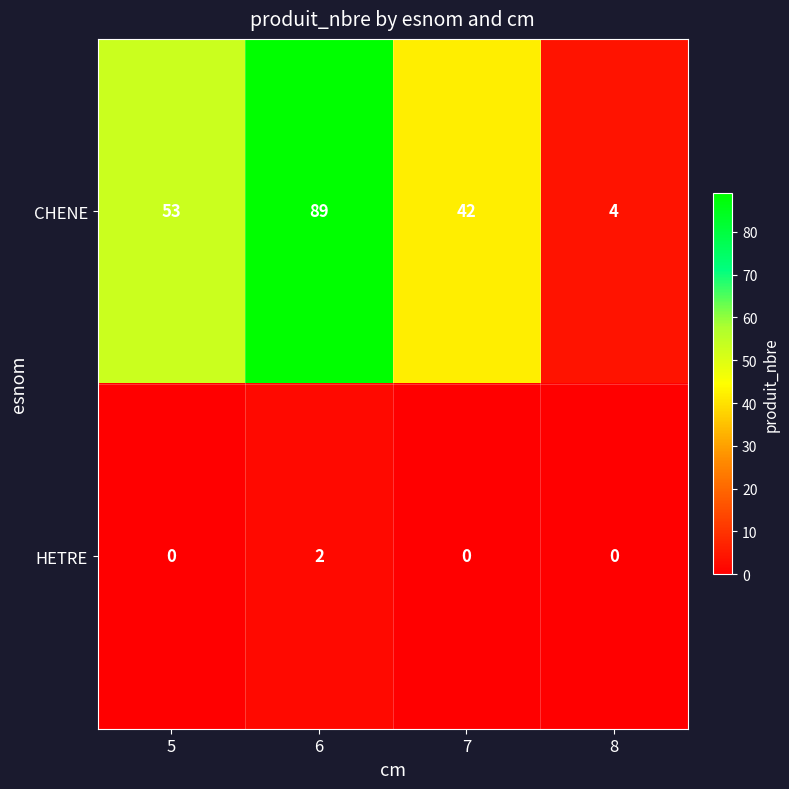

What is the difference between the highest and lowest values at 5?

53